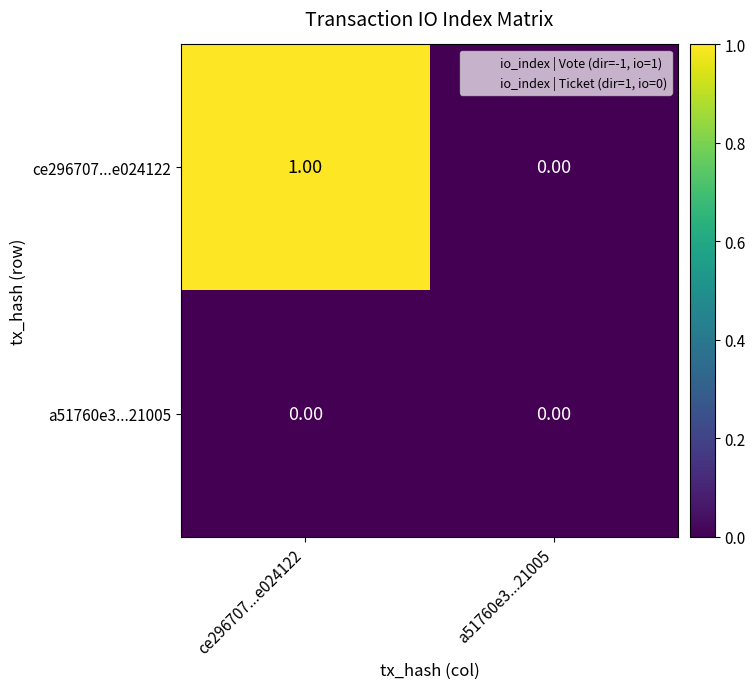

At ce296707...e024122, list the series in order from largest to smallest.

ce296707...e024122, a51760e3...21005